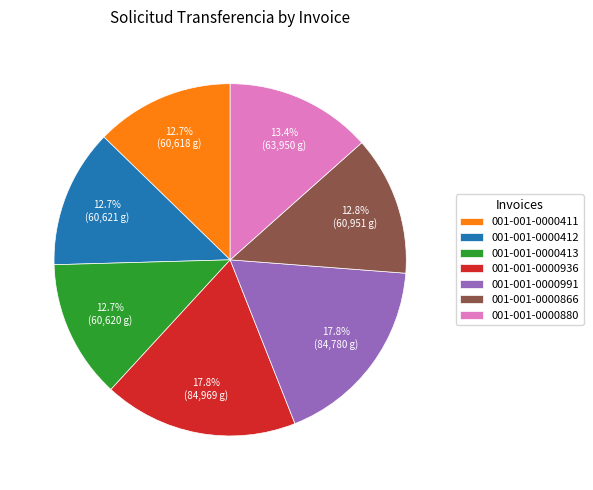

Is it true that 001-001-0000880 is 24% of the pie?

False